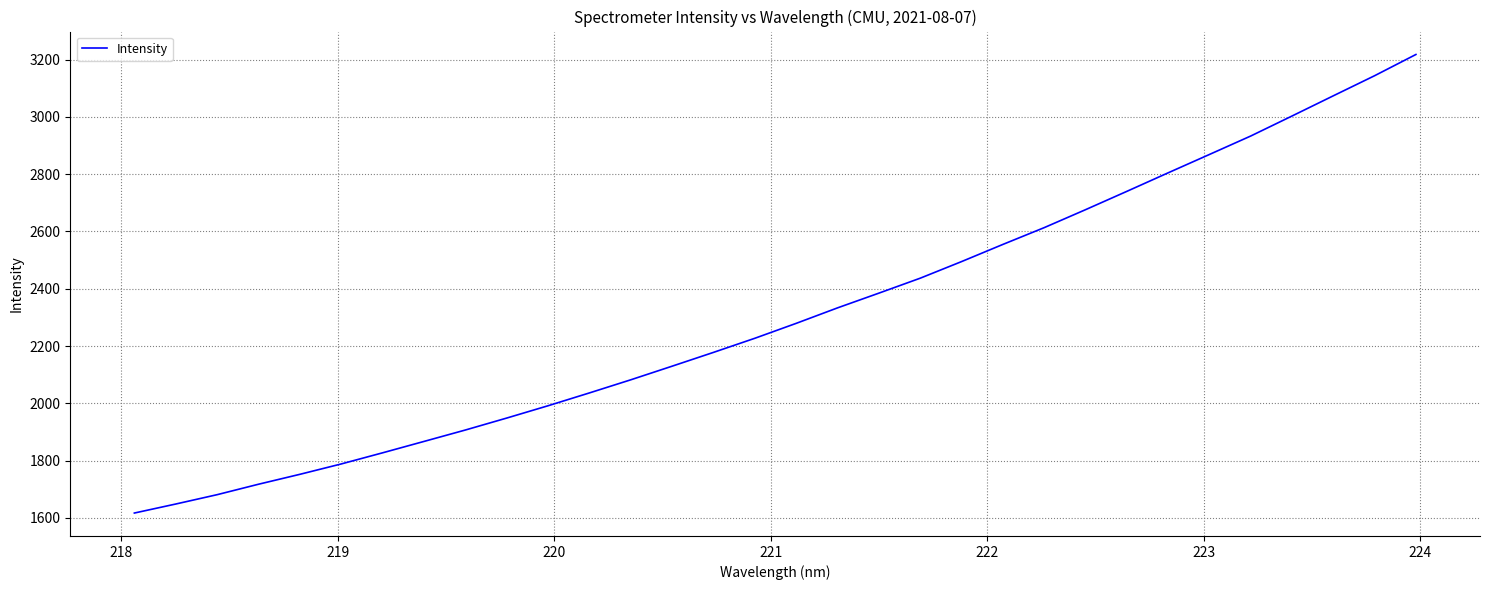

How many lines are shown in the chart?

1